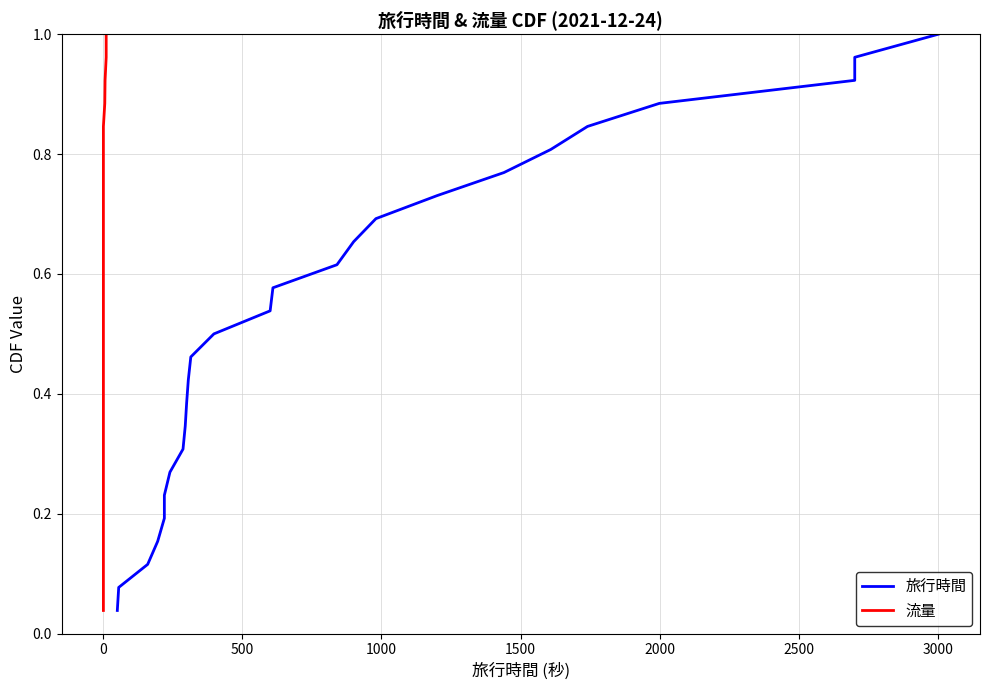

Reading right to left, transcribe all the data shown in this chart.

旅行時間: 1.0	1.0	0.9	0.9	0.8	0.8	0.8	0.7	0.7	0.7	0.6	0.6	0.5	0.5	0.5	0.4	0.4	0.3	0.3	0.3	0.2	0.2	0.2	0.1	0.1	0.0
流量: 1.0	1.0	0.9	0.9	0.8	0.8	0.8	0.7	0.7	0.7	0.6	0.6	0.5	0.5	0.5	0.4	0.4	0.3	0.3	0.3	0.2	0.2	0.2	0.1	0.1	0.0